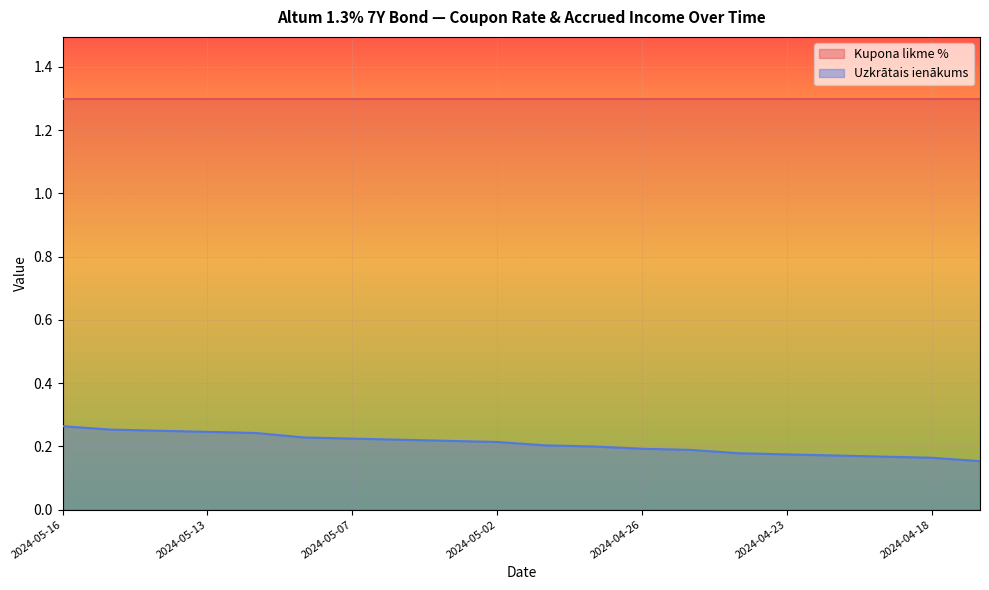

Reading left to right, extract all data points from this chart.

0.3	0.3	0.2	0.2	0.2	0.2	0.2	0.2	0.2	0.2	0.2	0.2	0.2	0.2	0.2	0.2	0.2	0.2	0.2	0.2